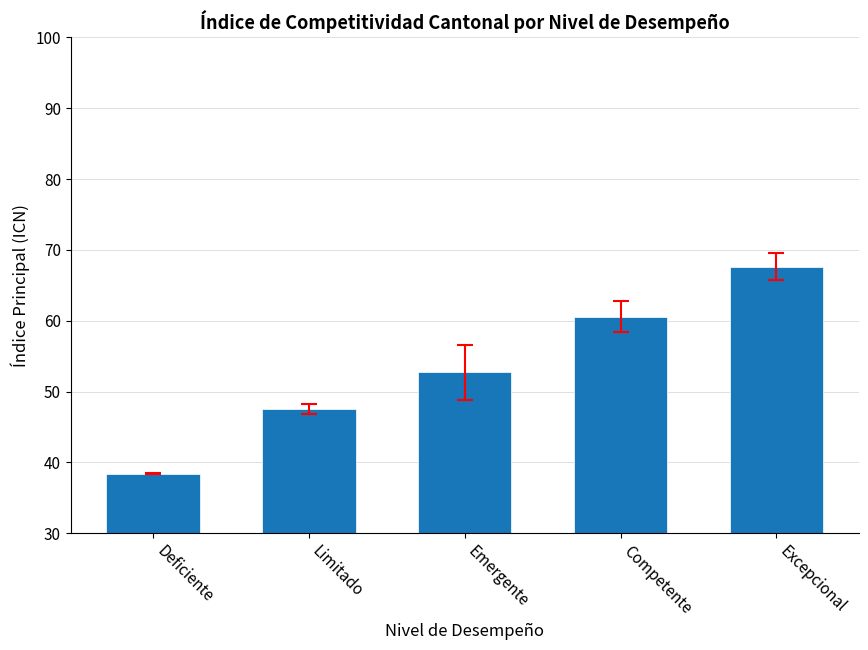

True or false: the data shows 60.6 at Competente.

True